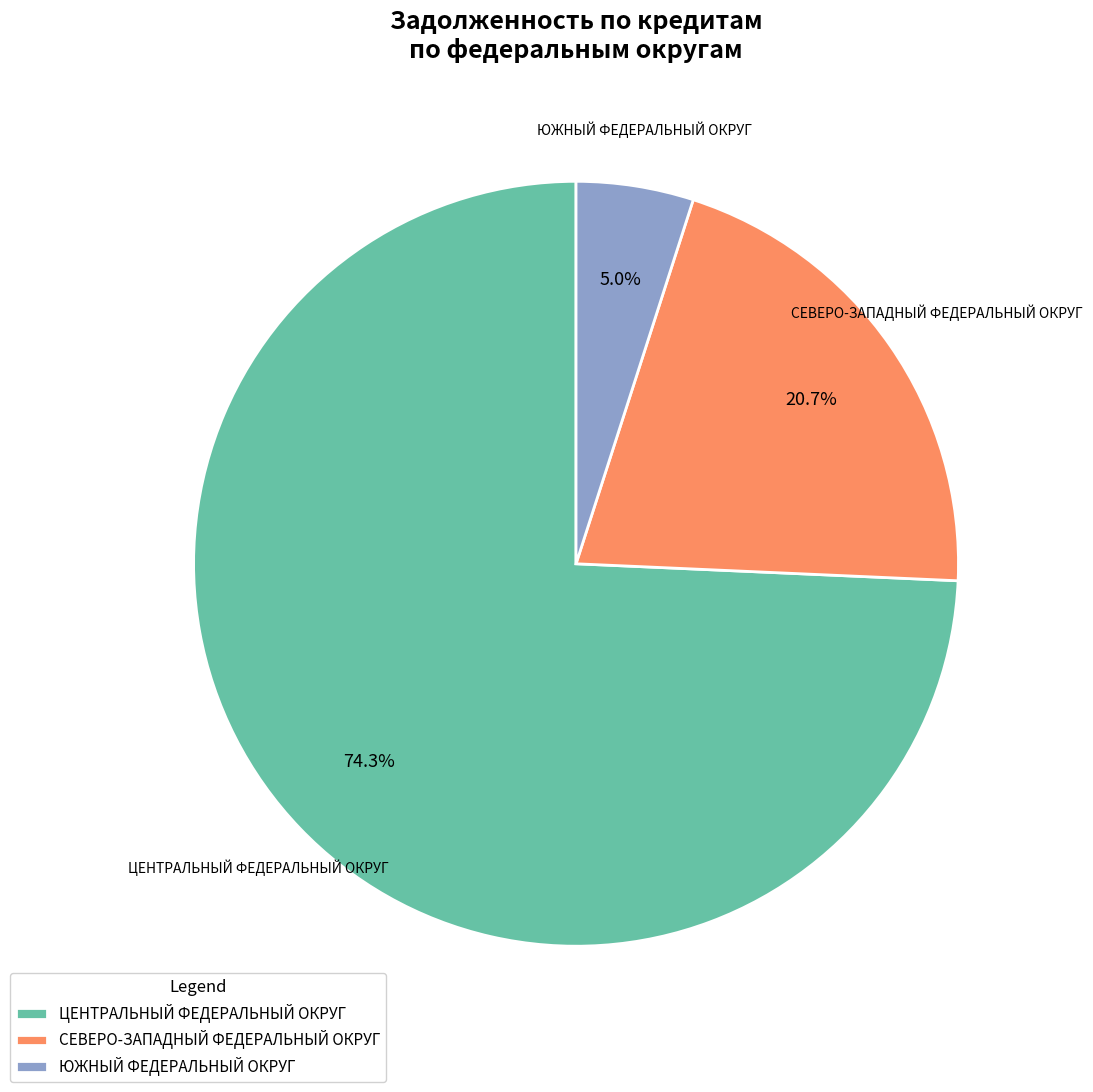

Is it true that ЮЖНЫЙ ФЕДЕРАЛЬНЫЙ ОКРУГ is 5% of the pie?

True